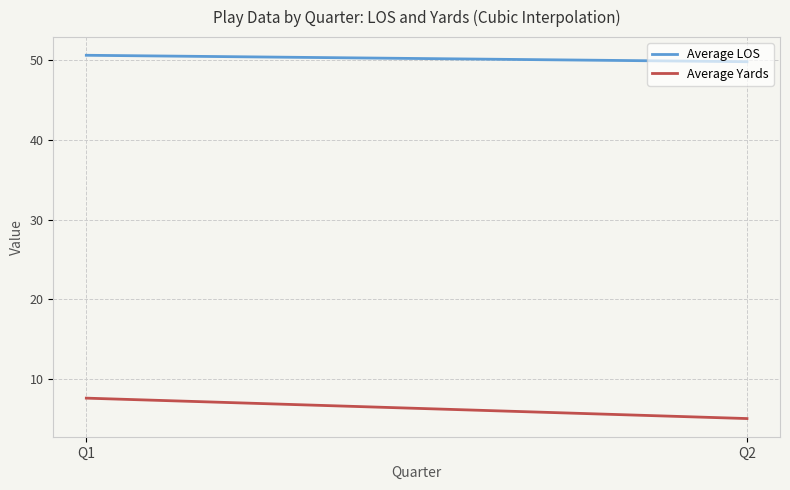

What is the difference between the Average Yards values at Q2 and Q1?

2.6